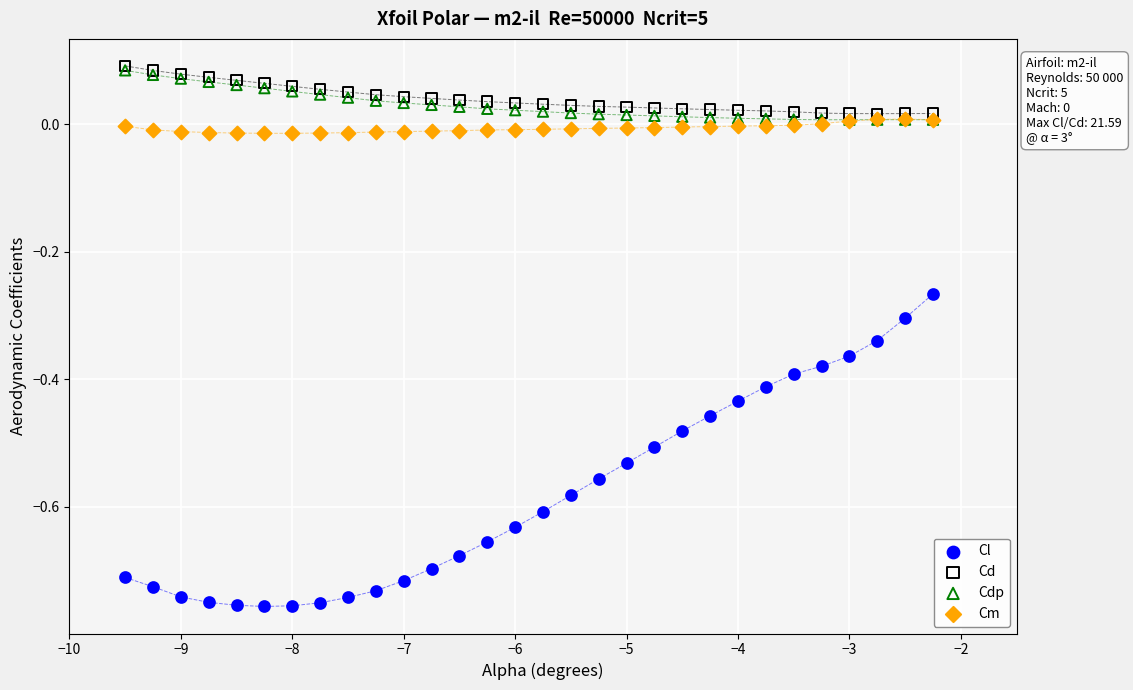

Which series contains the lowest Y value?

Cl